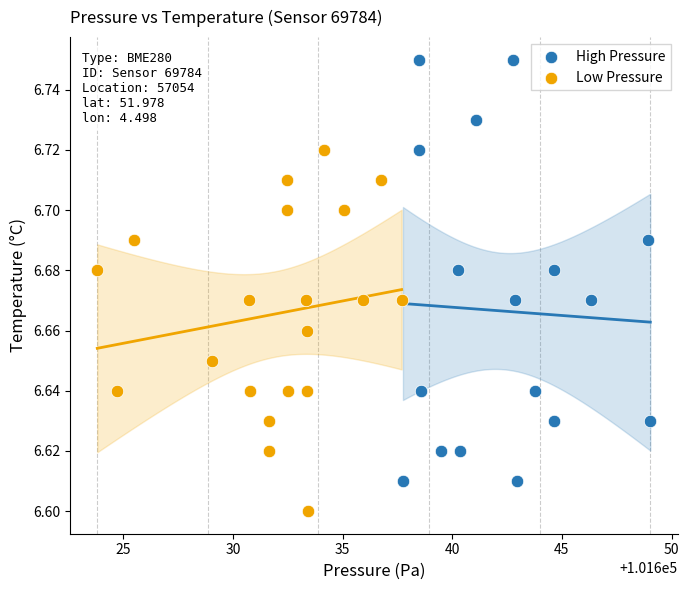

Which series contains the highest Y value?

High Pressure